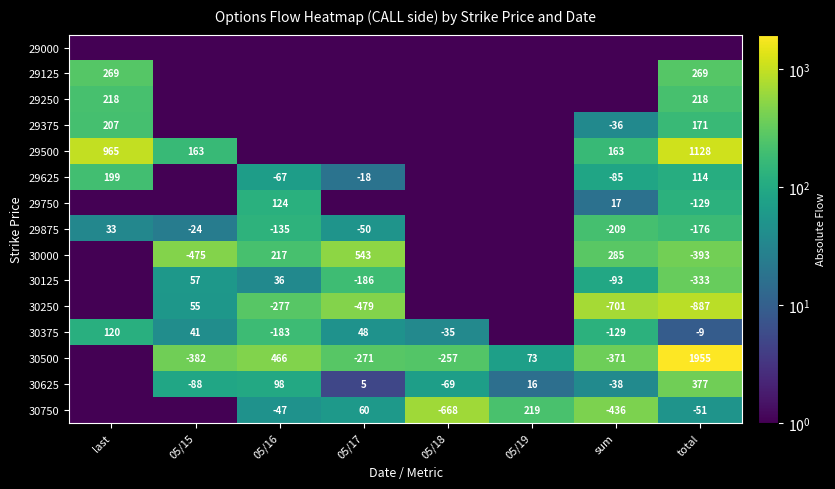

The 30000 series shows 285.0 at sum. True or false?

True